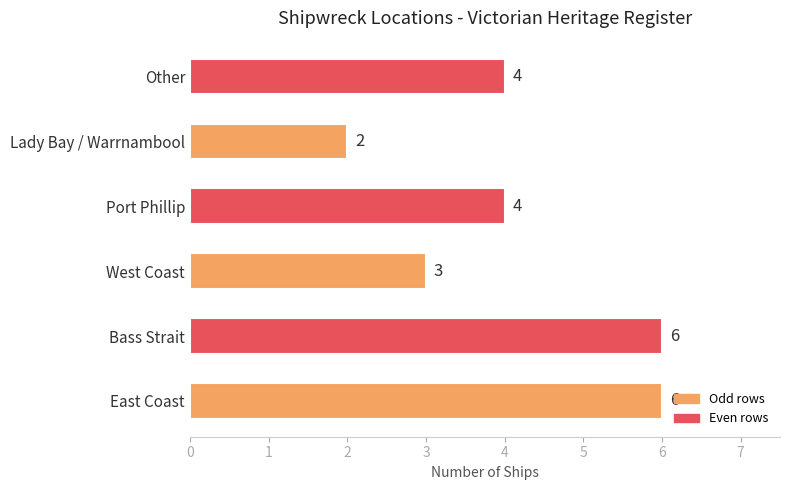

How many values are between 3 and 6?

5